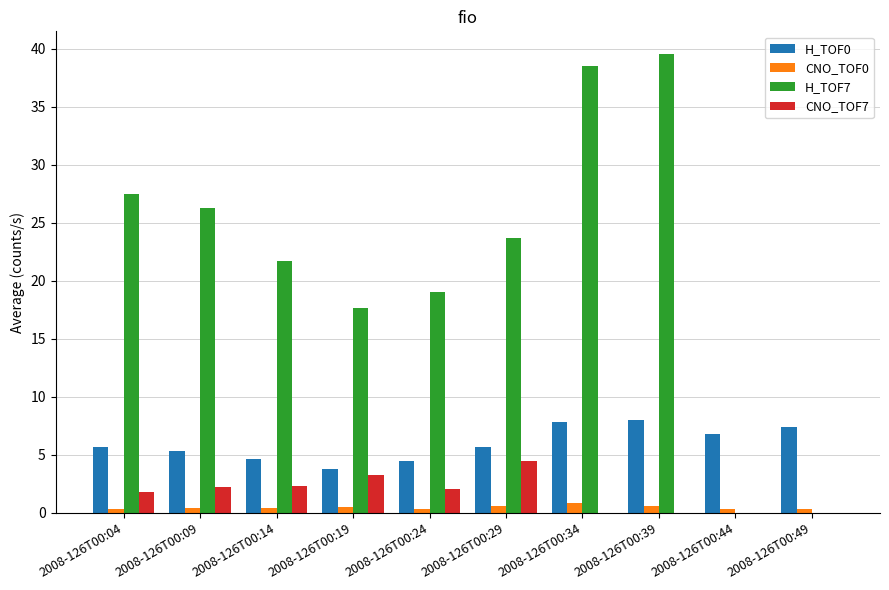

At which label does CNO_TOF7 first exceed 2?

2008-126T00:09